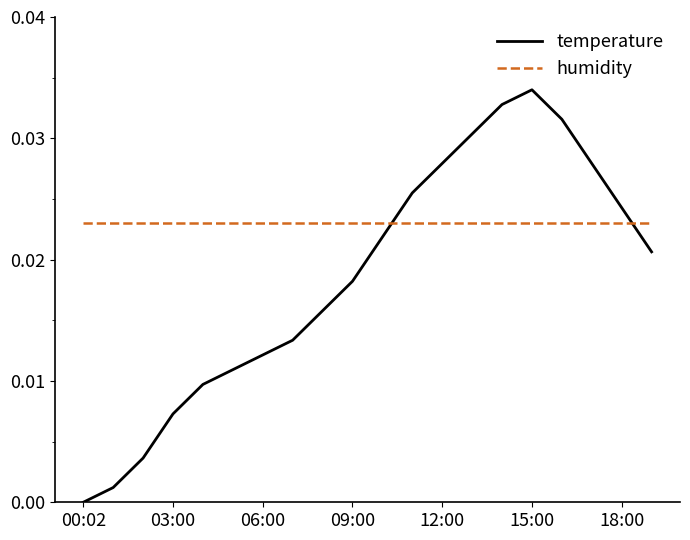

Which series has the largest total across all categories?

humidity